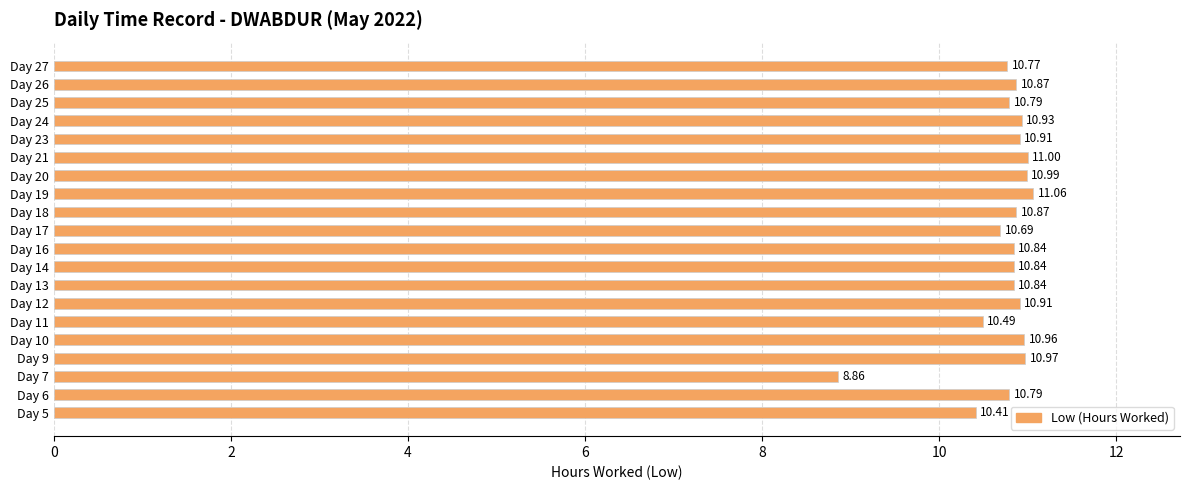

Which category has the lowest value across all series?

Day 7